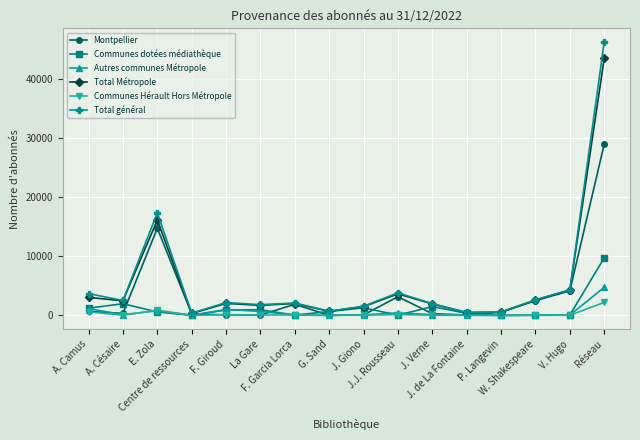

Where does the Communes Hérault Hors Métropole series first go above 46?

A. Camus